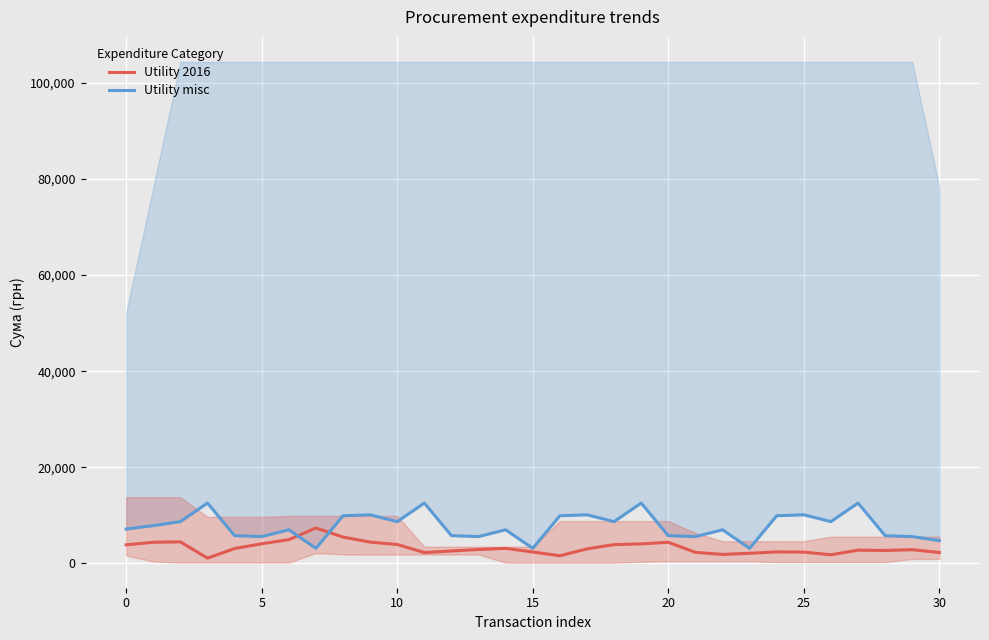

How many interior local valleys does the Utility misc series have?

9